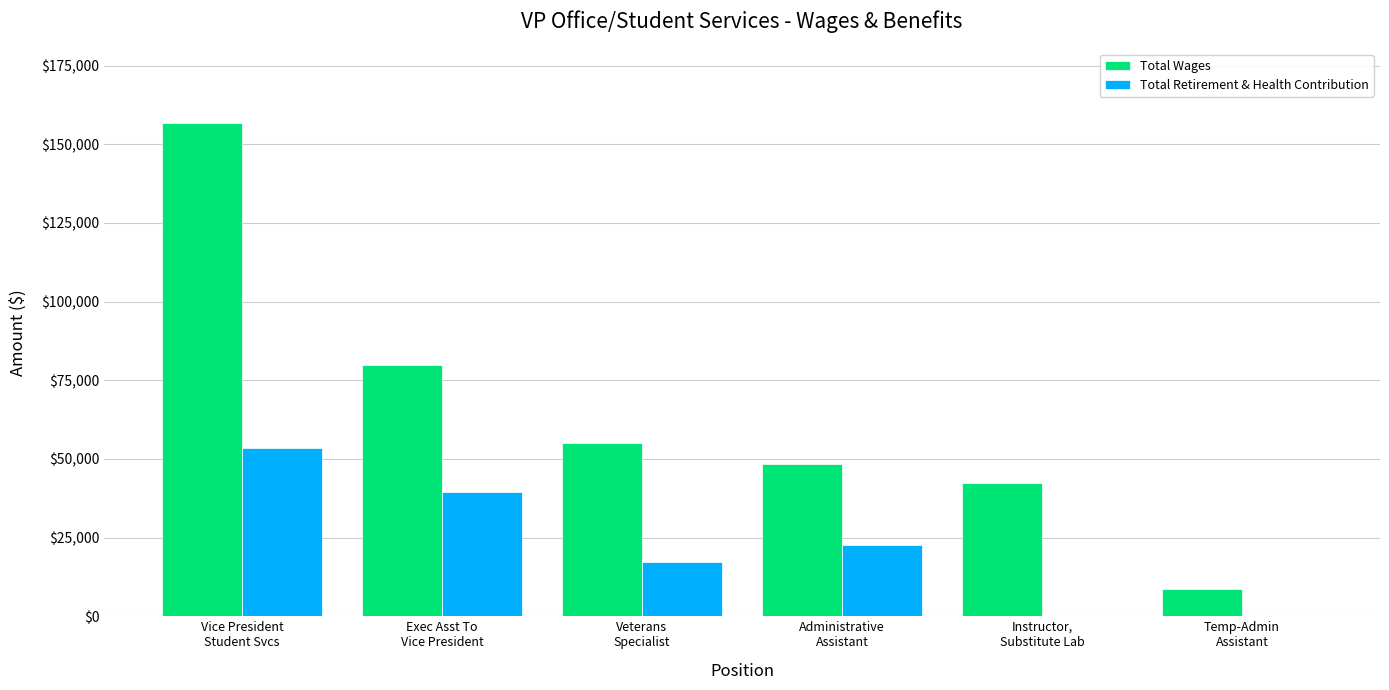

What is the sum of all Total Wages values?

391287